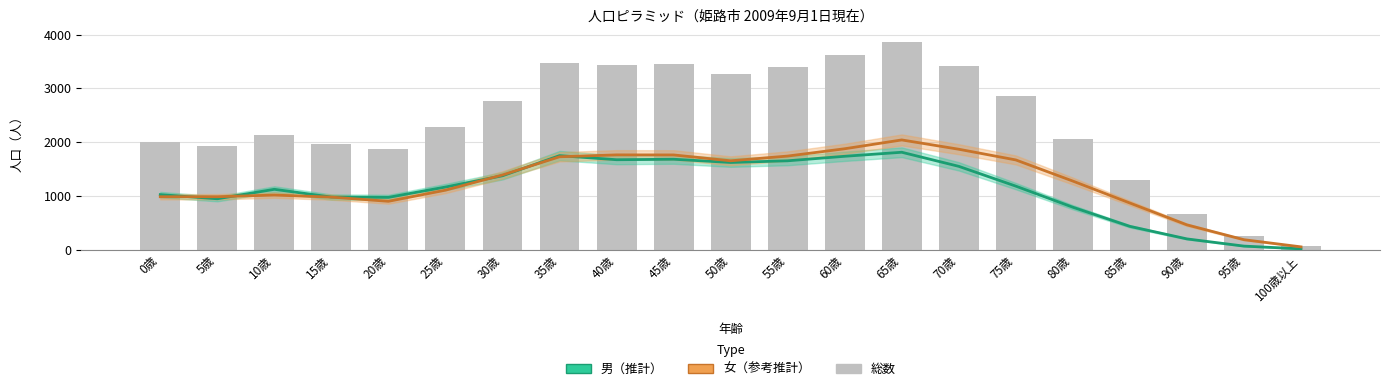

What is the average value of the 女（参考推計） series?

1254